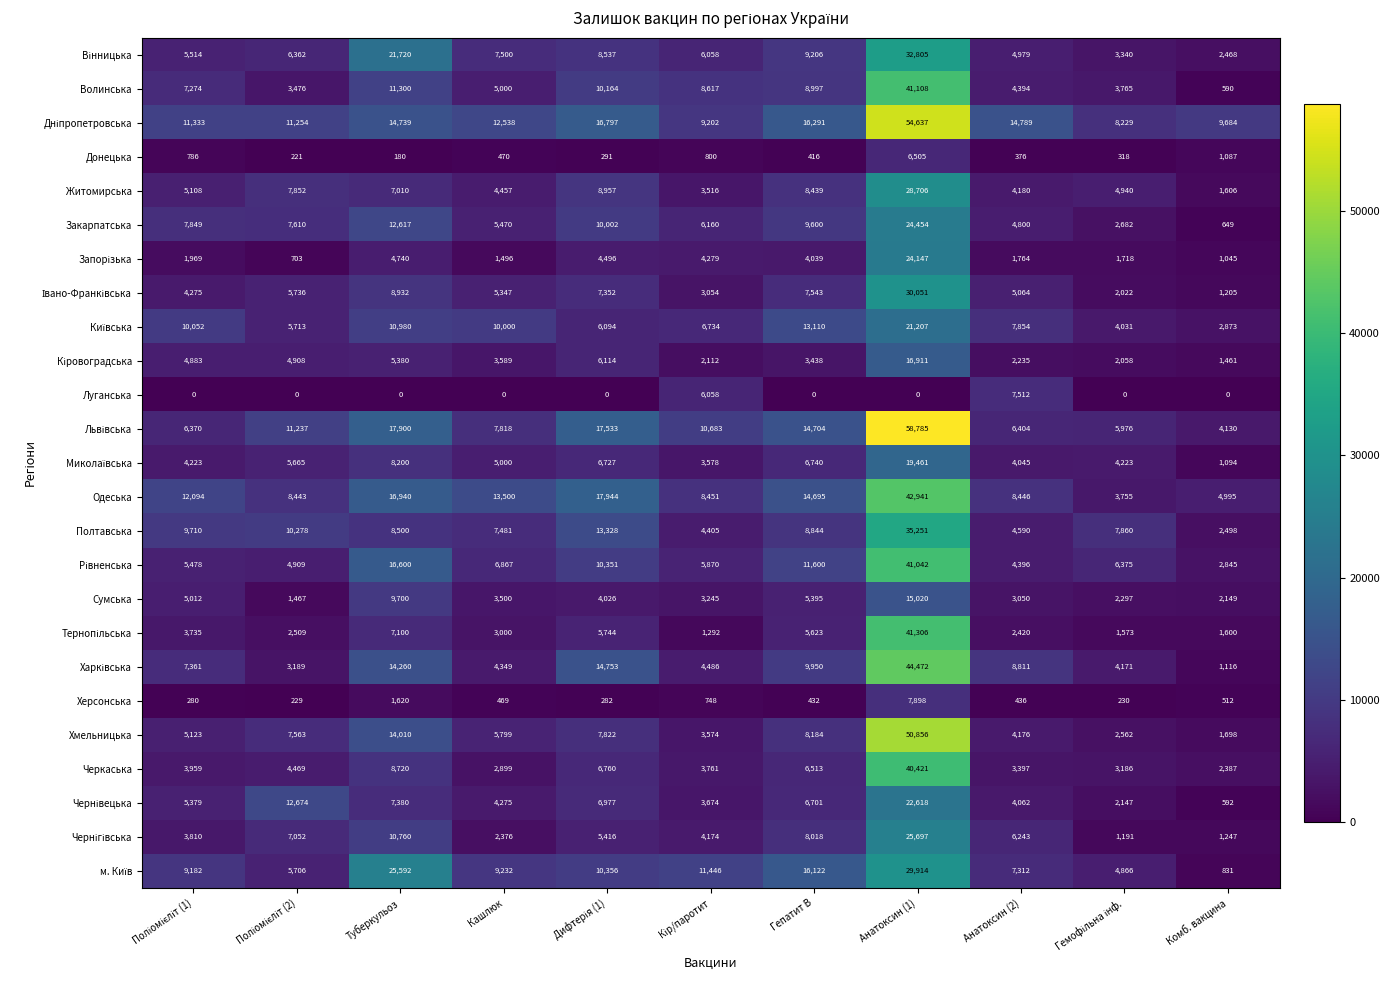

What is the maximum value shown in the chart?

58785